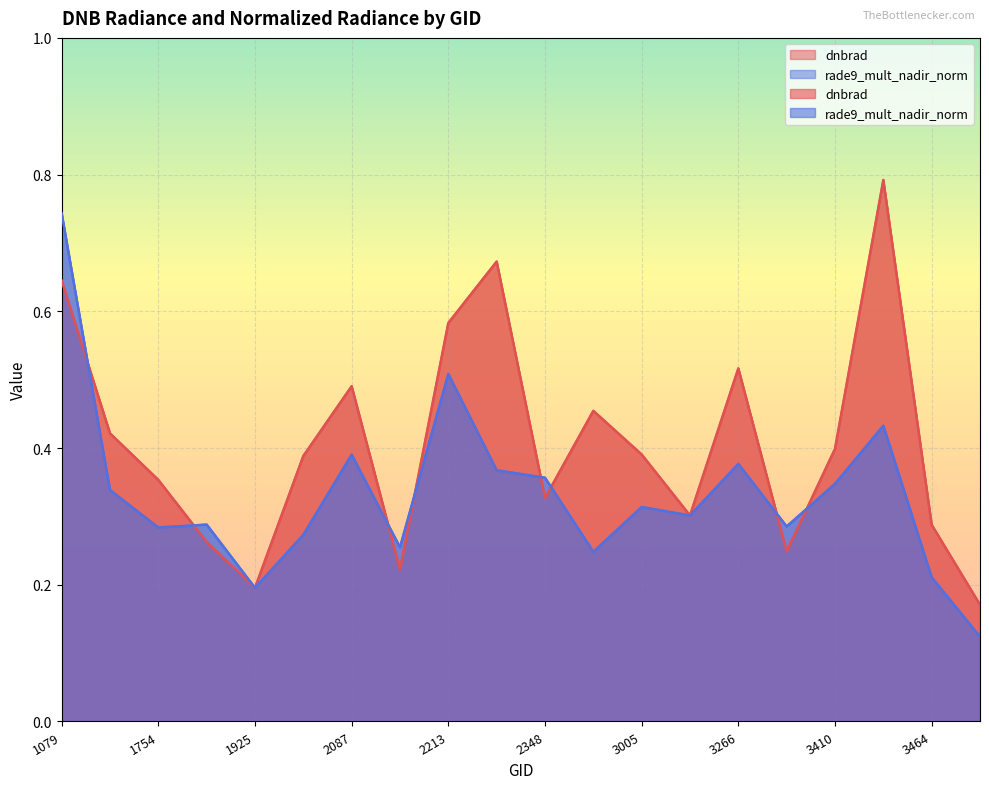

What is the highest value of the rade9_mult_nadir_norm series?

0.7